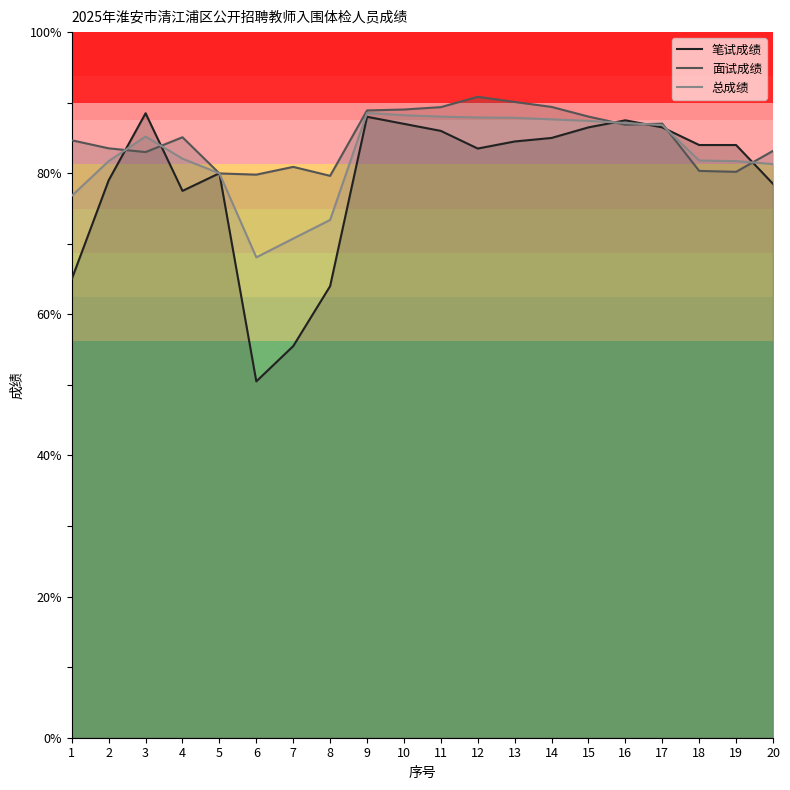

After their last crossing, which series has the higher values: 总成绩 or 笔试成绩?

总成绩